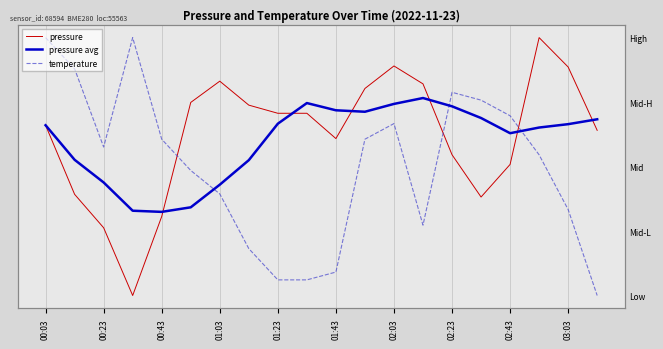

How many times do pressure avg and temperature cross each other?

3